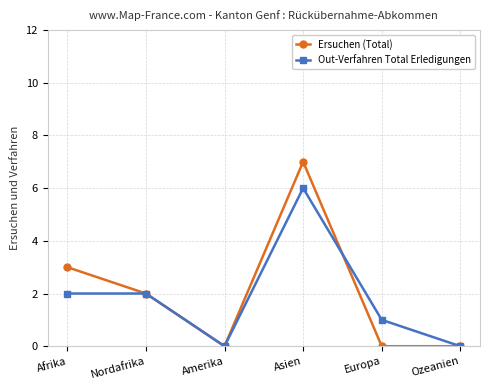

Where is Ersuchen (Total) nearest to the value 3?

Afrika